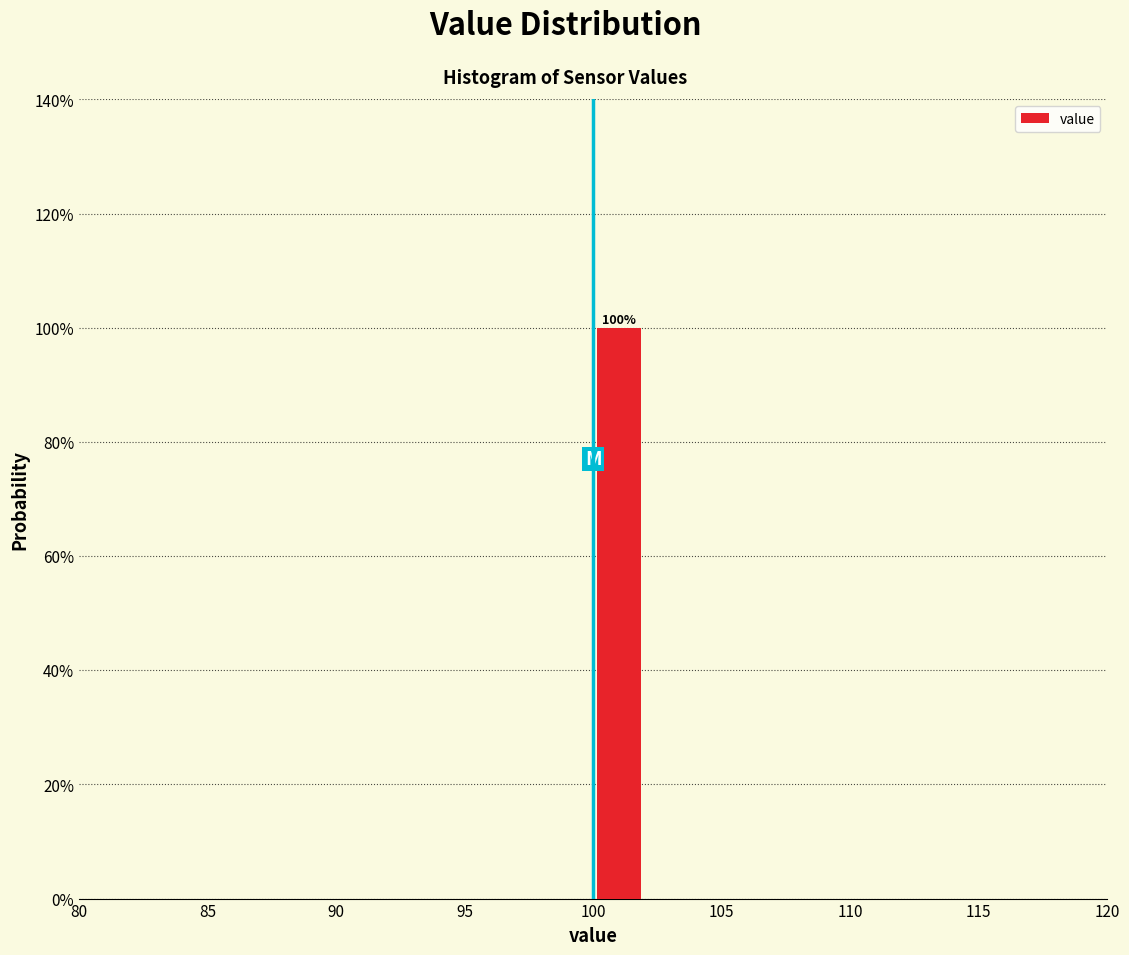

Which range on the x-axis has the tallest bar?

100 to 102